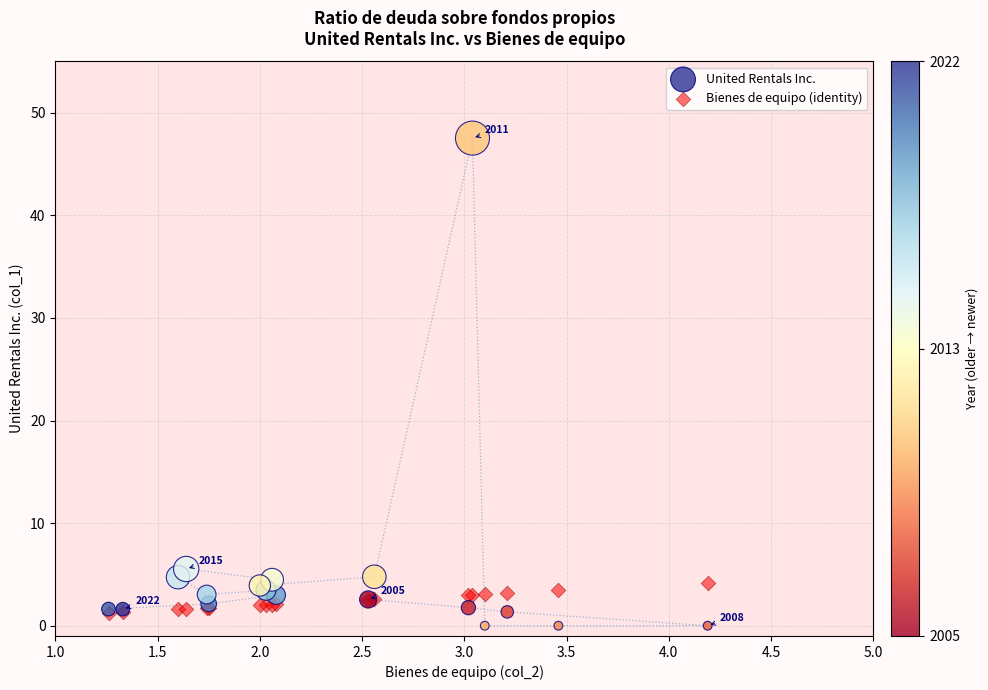

Which series reaches the maximum Y coordinate?

United Rentals Inc.